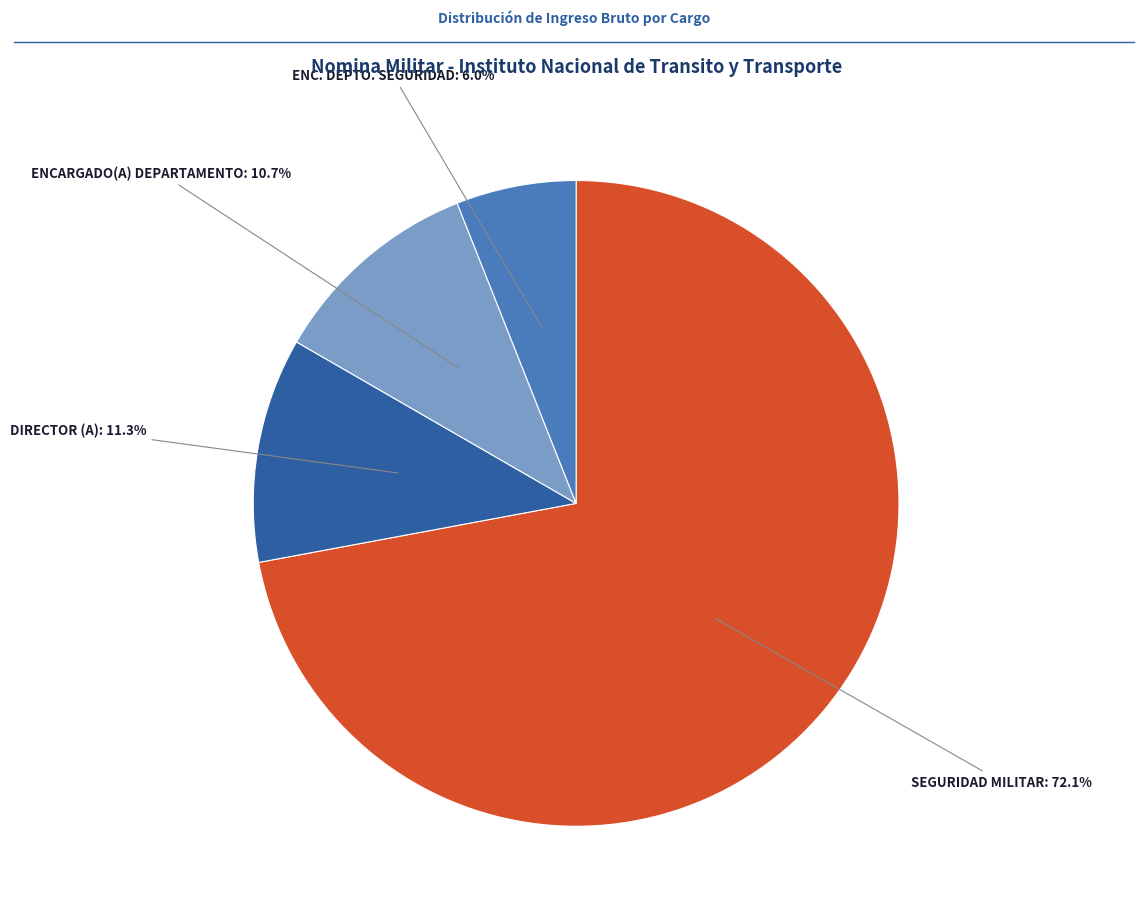

To the nearest percent, what is the difference between the largest and smallest slice percentages?

66%